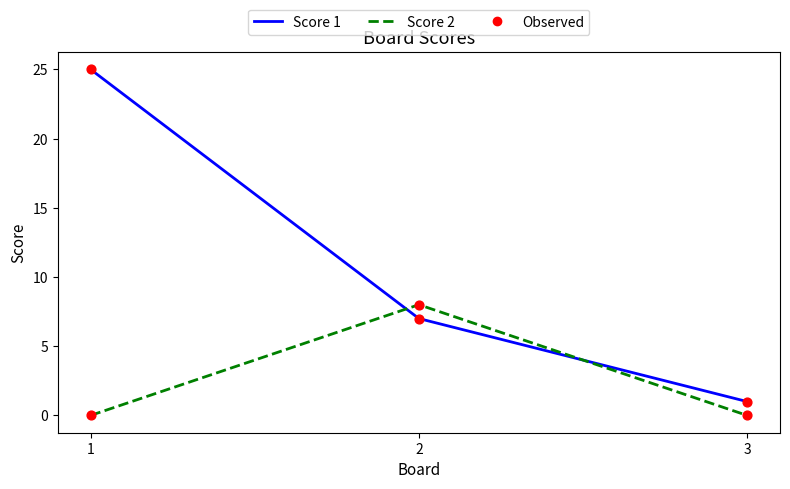

What is the total value across all series at 3?

1